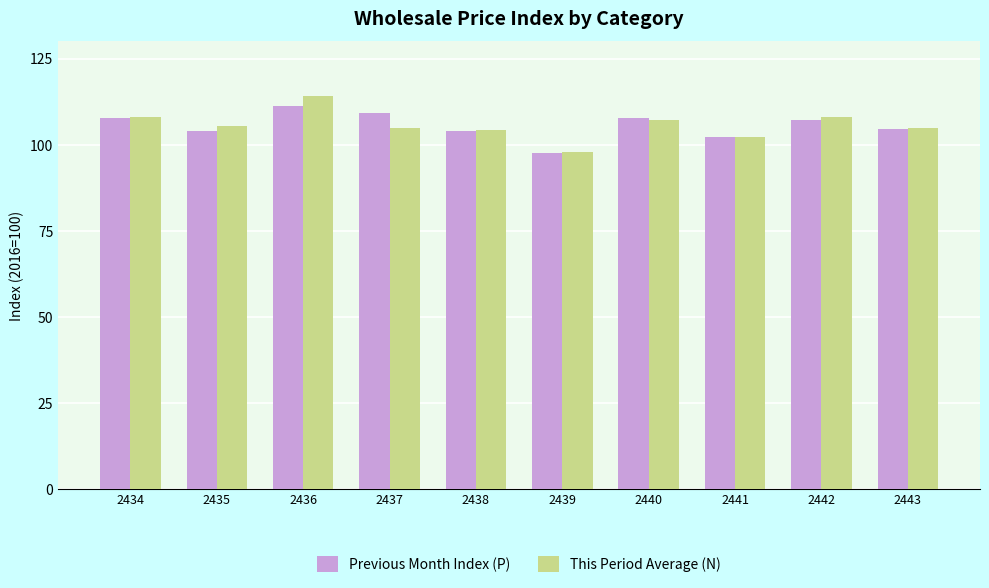

Which series changed the most between 2437 and 2443?

Previous Month Index (P)